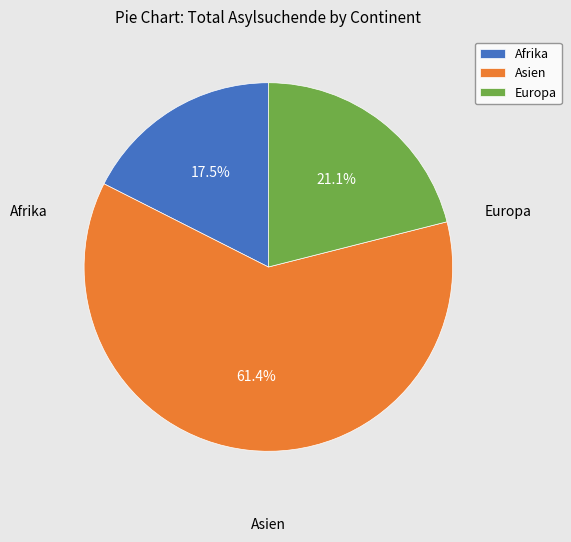

Rank the categories by value from lowest to highest.

Afrika, Europa, Asien